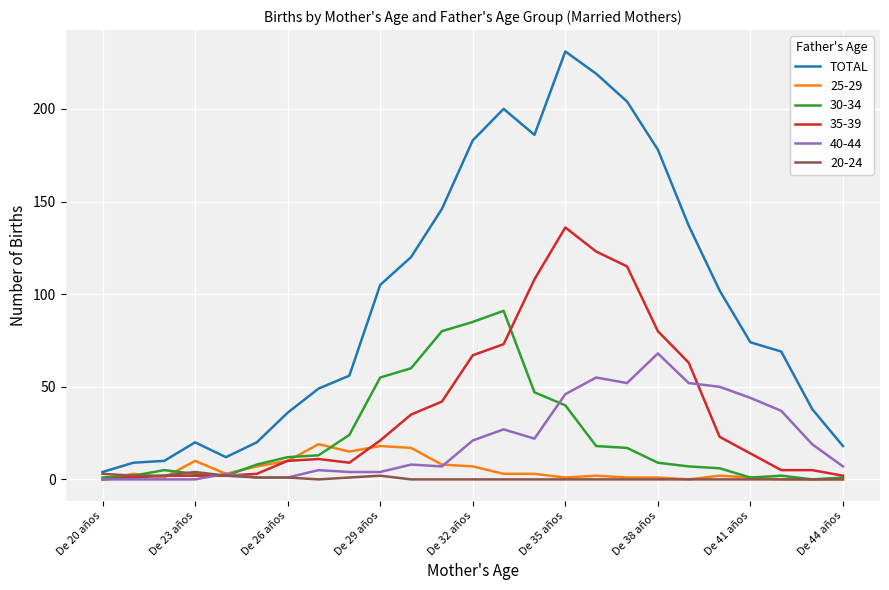

What is the maximum value shown in the chart?

231